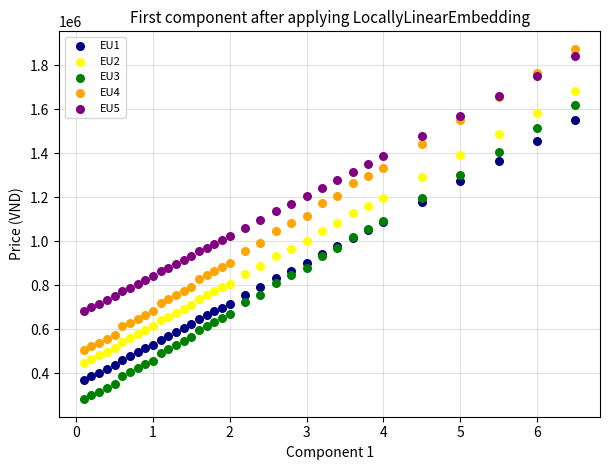

Which series has the largest Y range (max minus min)?

EU4